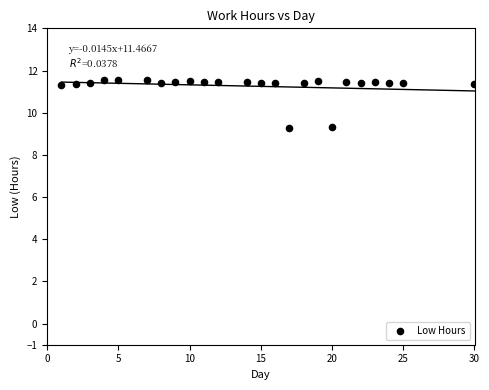

What is the range of Y values (max minus min)?

2.3